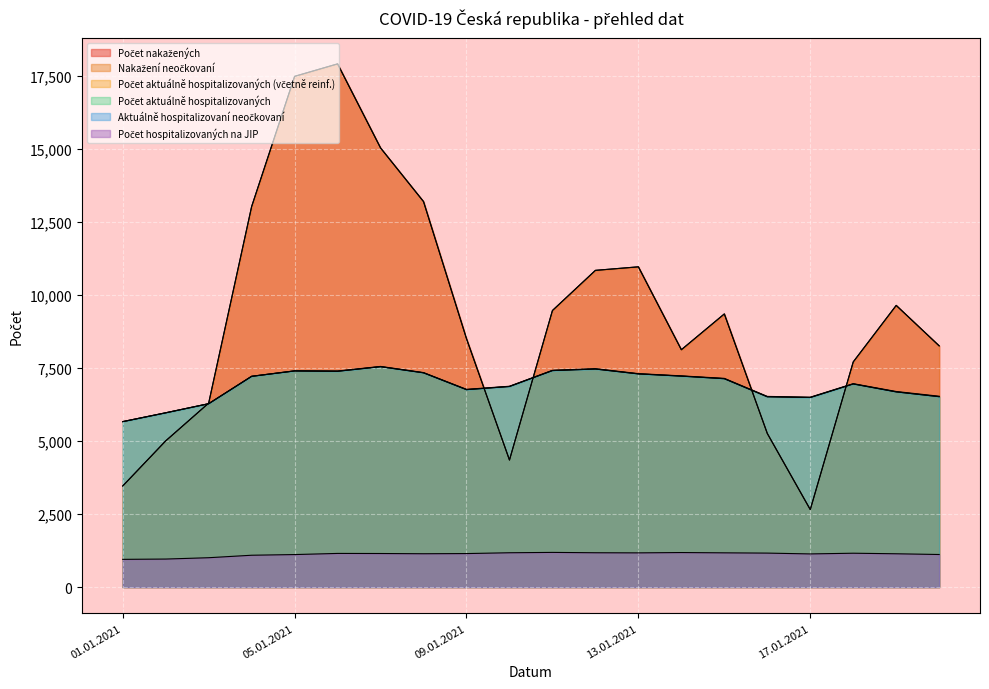

What is the label of the 2nd point from the left?

02.01.2021